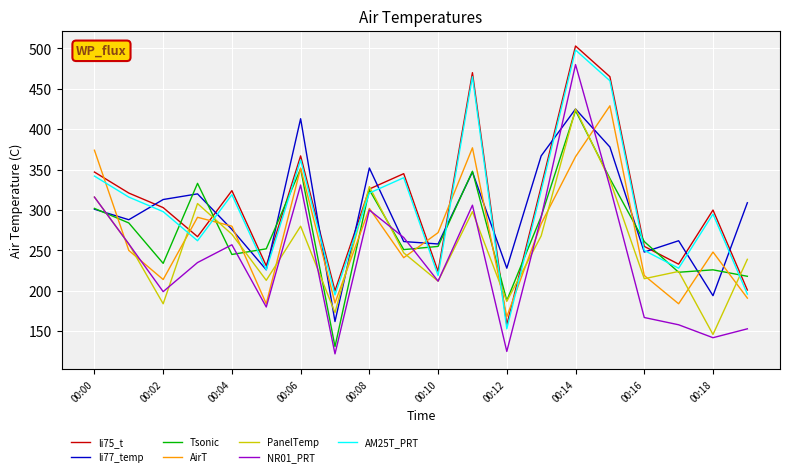

True or false: NR01_PRT and li75_t cross at least once.

False